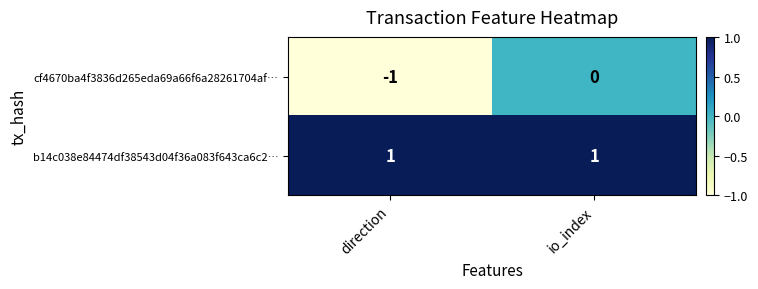

Rank the series by their maximum value, from highest to lowest.

b14c038e84474df38543d04f36a083f643ca6c2…, cf4670ba4f3836d265eda69a66f6a28261704af…